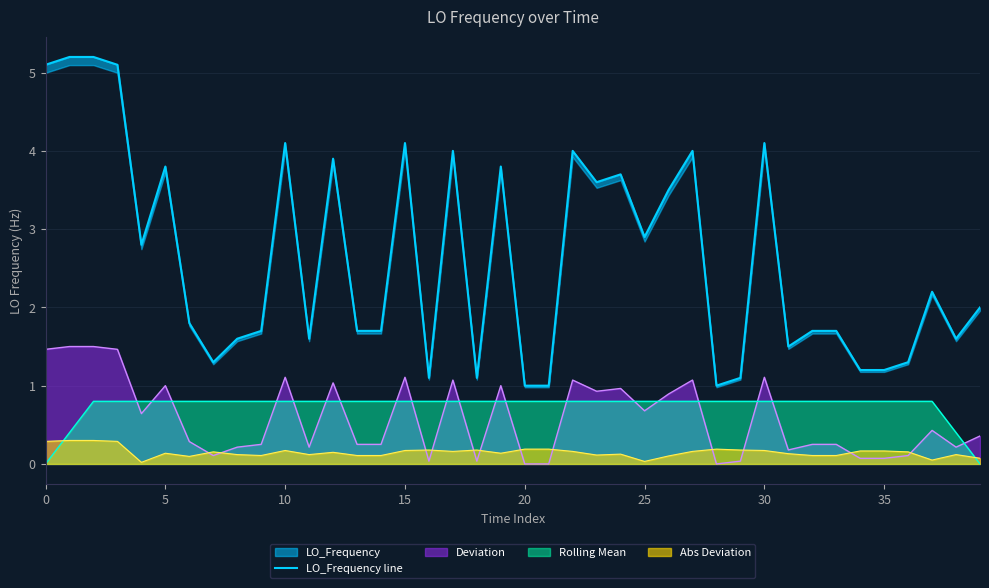

What is the difference between the maximum and minimum values?

4.2